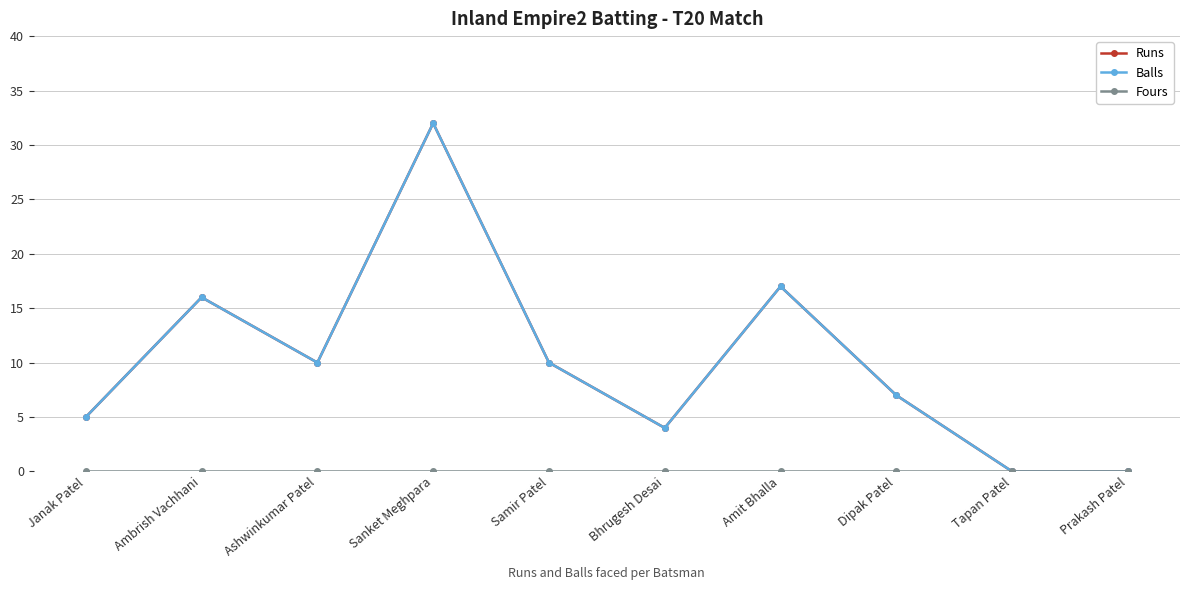

True or false: Fours and Runs intersect in this chart.

False